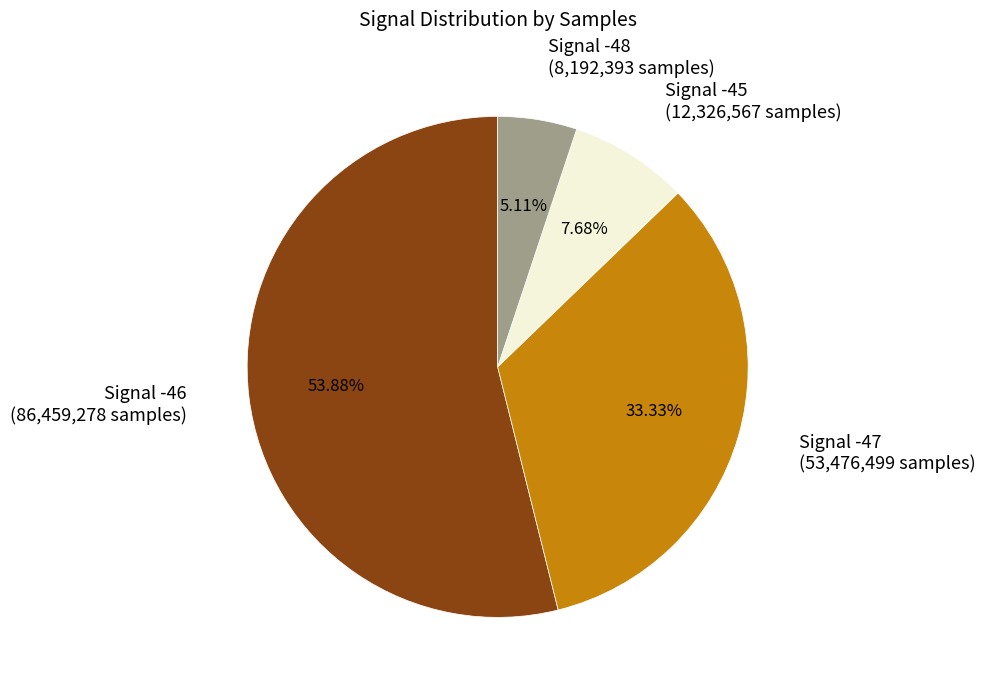

To the nearest percent, what is the average slice percentage?

25%